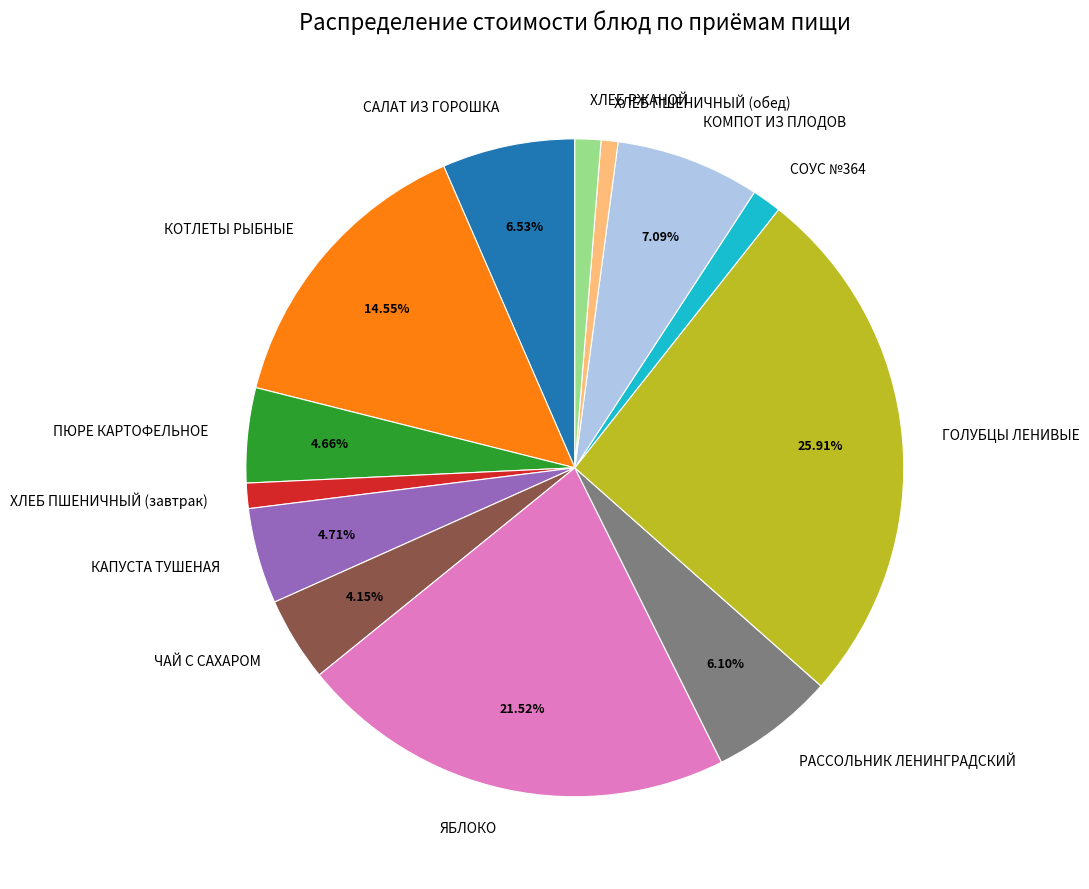

Between ХЛЕБ ПШЕНИЧНЫЙ (обед) and КОМПОТ ИЗ ПЛОДОВ, which is larger?

КОМПОТ ИЗ ПЛОДОВ